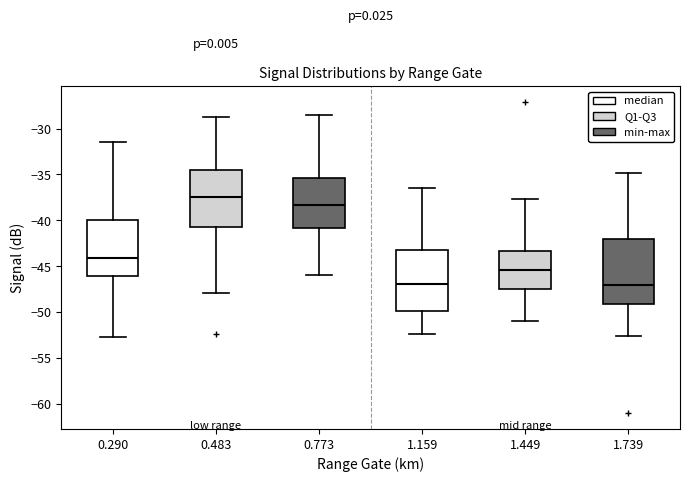

Reading left to right, transcribe this box plot: for each box, give where its median line is, the range the box spans, and where its two whiskers end, as read against the y-axis. The values are not printed on the chart, so give them approximately, as read against the axis.

0.290: median -44.0, box -46.0 to -40.0, whiskers -52.5 to -31.5
0.483: median -37.5, box -40.5 to -34.5, whiskers -48.0 to -28.5
0.773: median -38.5, box -41.0 to -35.5, whiskers -46.0 to -28.5
1.159: median -47.0, box -50.0 to -43.0, whiskers -52.5 to -36.5
1.449: median -45.5, box -47.5 to -43.5, whiskers -51.0 to -37.5
1.739: median -47.0, box -49.0 to -42.0, whiskers -52.5 to -35.0